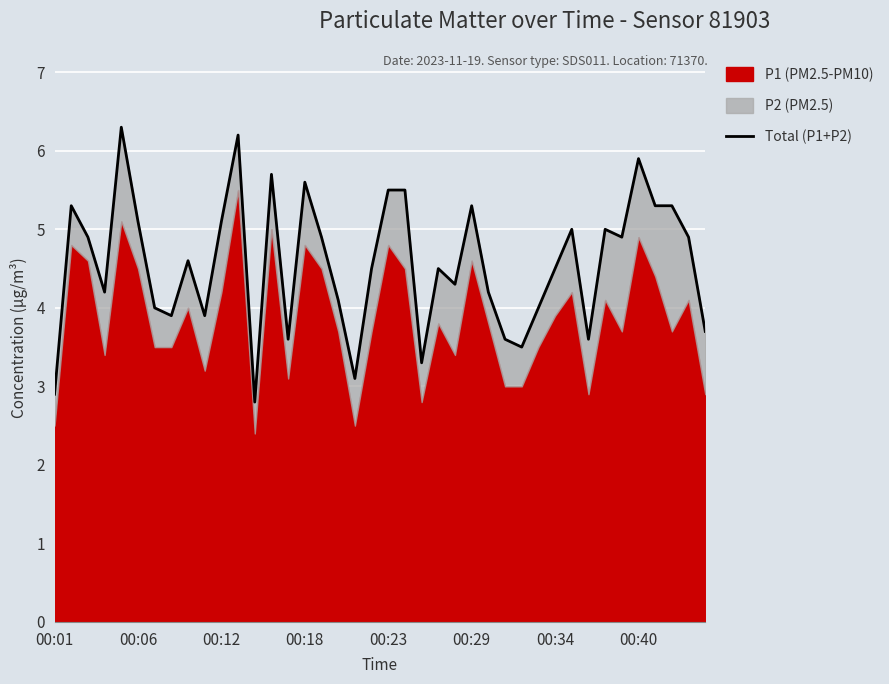

Which has a higher value, 37 or 35?

35